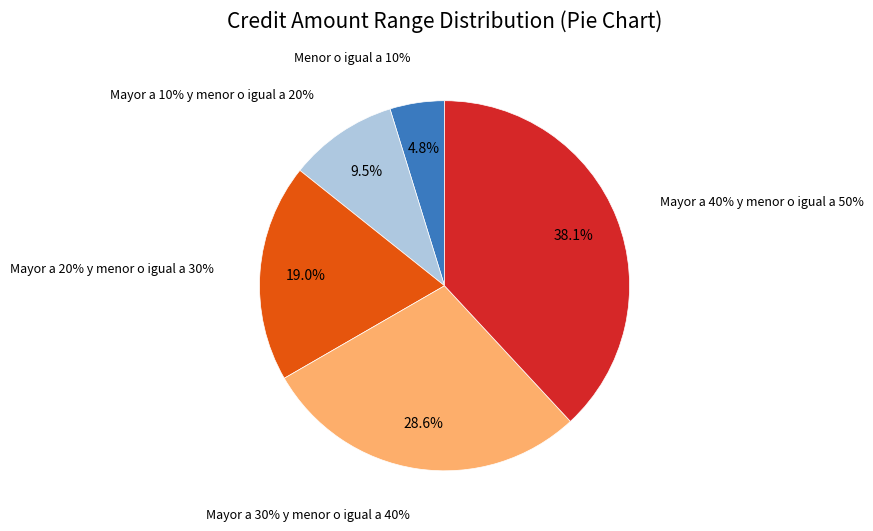

Count the number of slices in the pie.

5